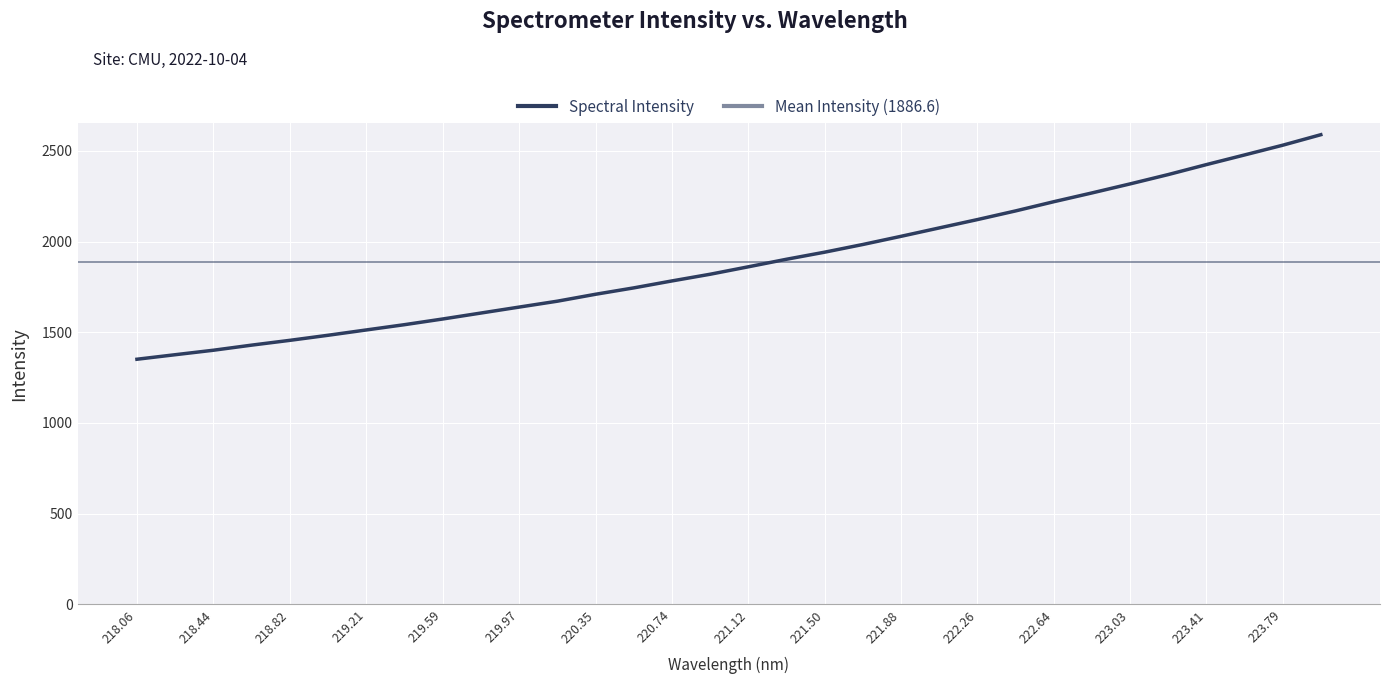

True or false: the data has more than 0 interior local peaks.

False